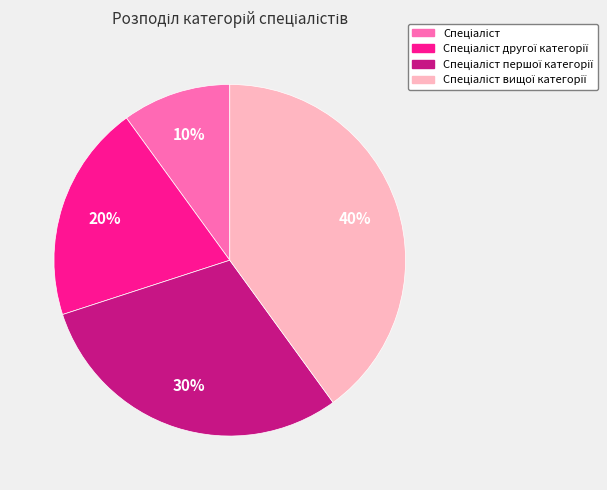

Is there any slice that represents more than half of the pie?

No